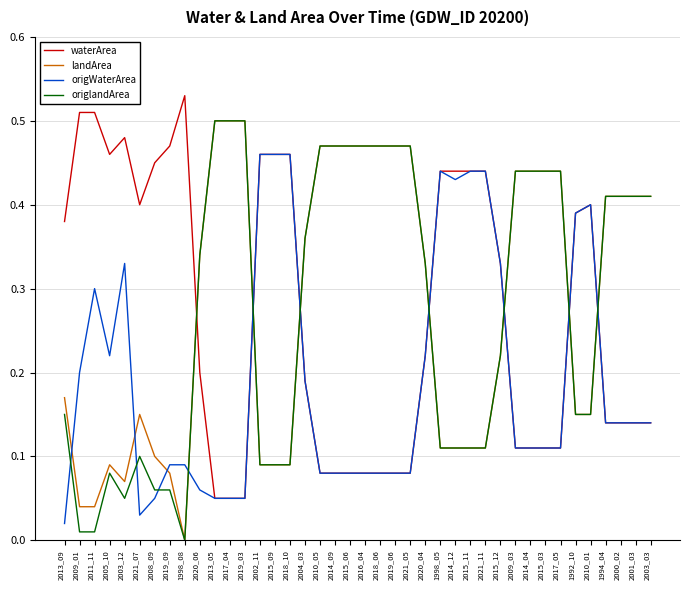

Is the value of origlandArea at 2019_09 greater than the value of origWaterArea at 2018_10?

No